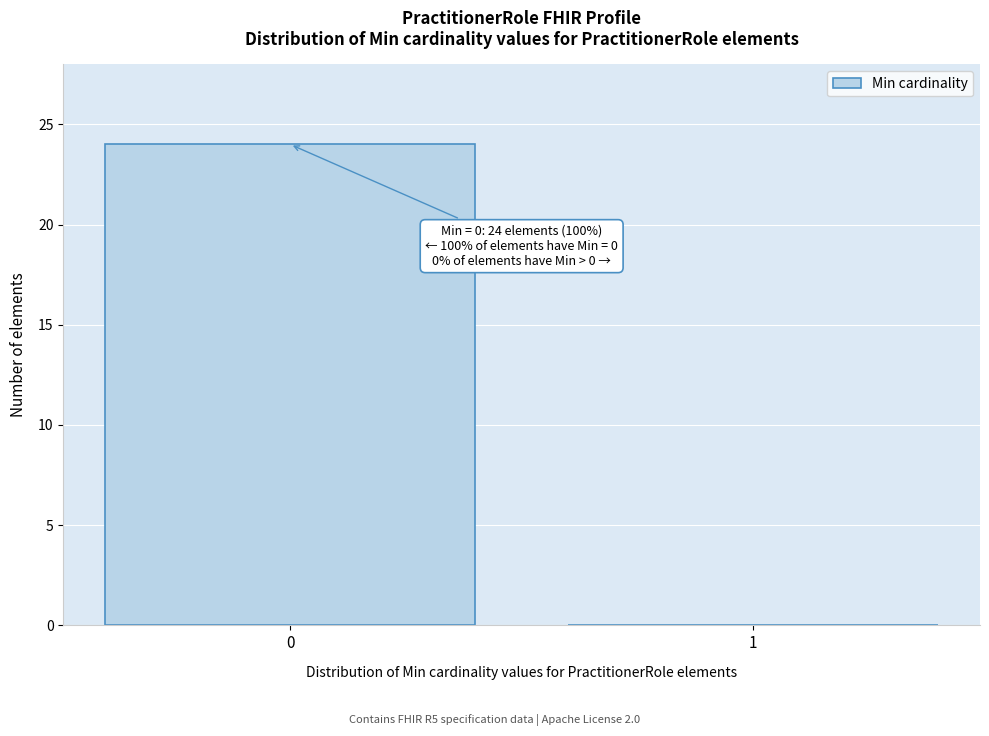

Reading left to right, what are all the values shown in this chart?

0=24	1=0